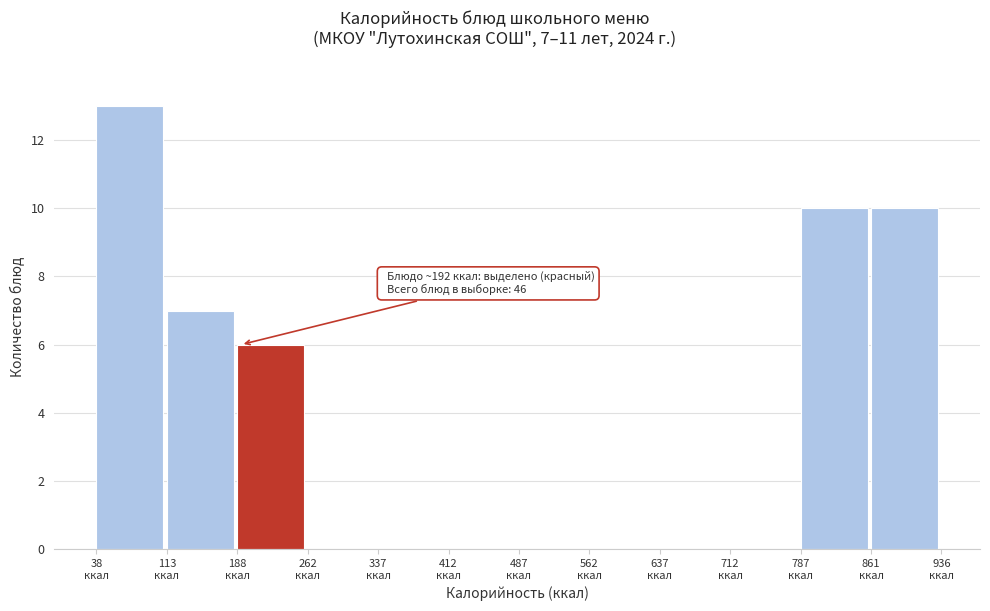

Which range on the x-axis has the tallest bar?

40 to 110